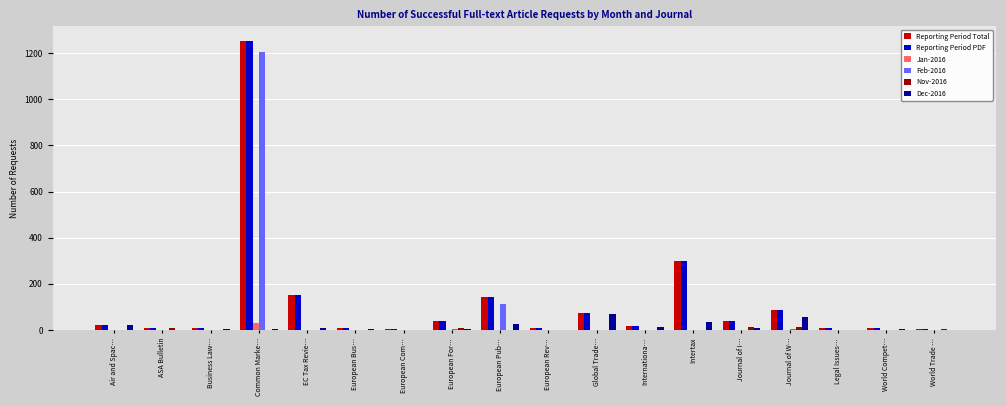

At which category is the sum across all series the highest?

Common Marke…